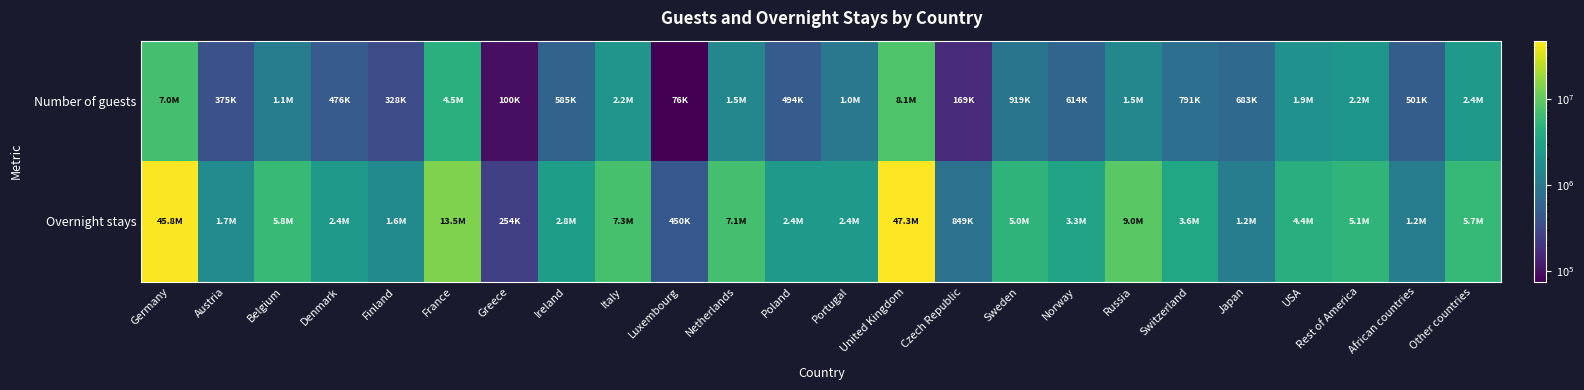

Count the number of categories in the chart.

24